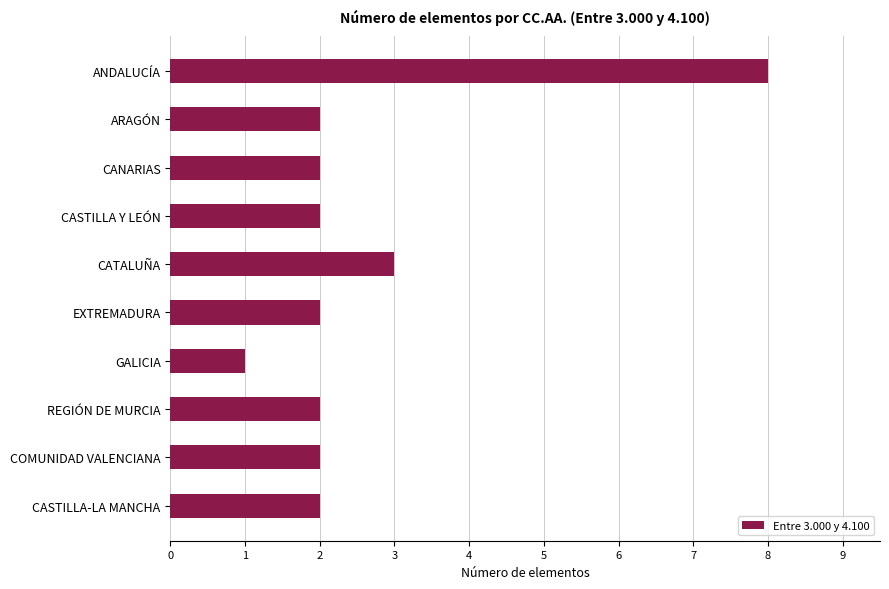

Approximately how many times larger is the value at REGIÓN DE MURCIA compared to CANARIAS?

1.0